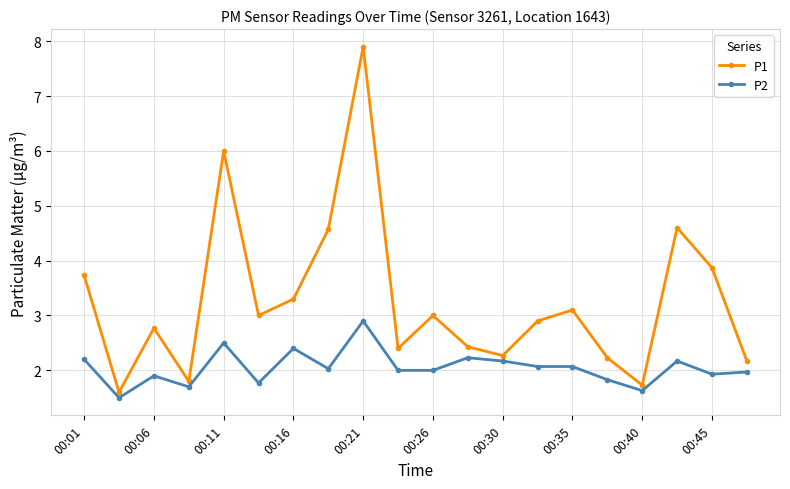

Does the chart display data point markers on the line(s)?

Yes